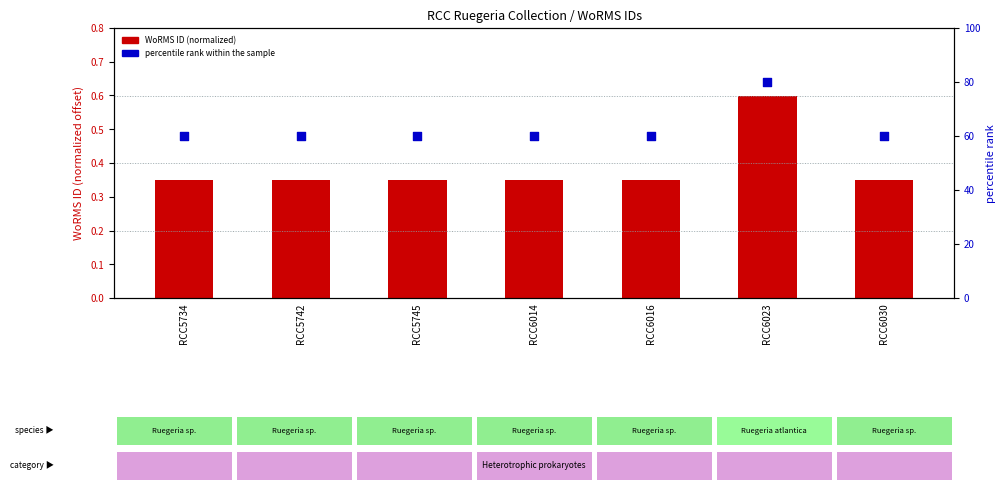

Which series reaches the maximum Y coordinate?

percentile rank within the sample